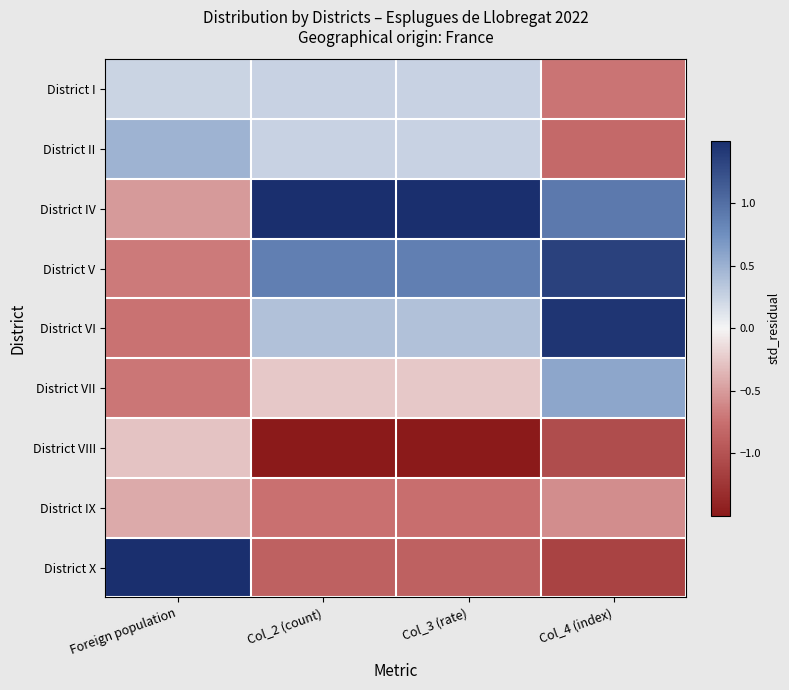

Between Foreign population and Col_3 (rate), which is larger?

Col_3 (rate)